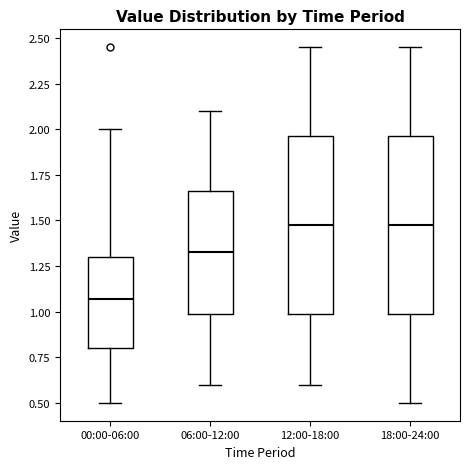

Where does the median line of the box for 12:00-18:00 sit on the y-axis? The values are not printed on the chart, so give them approximately, as read against the axis.

1.50